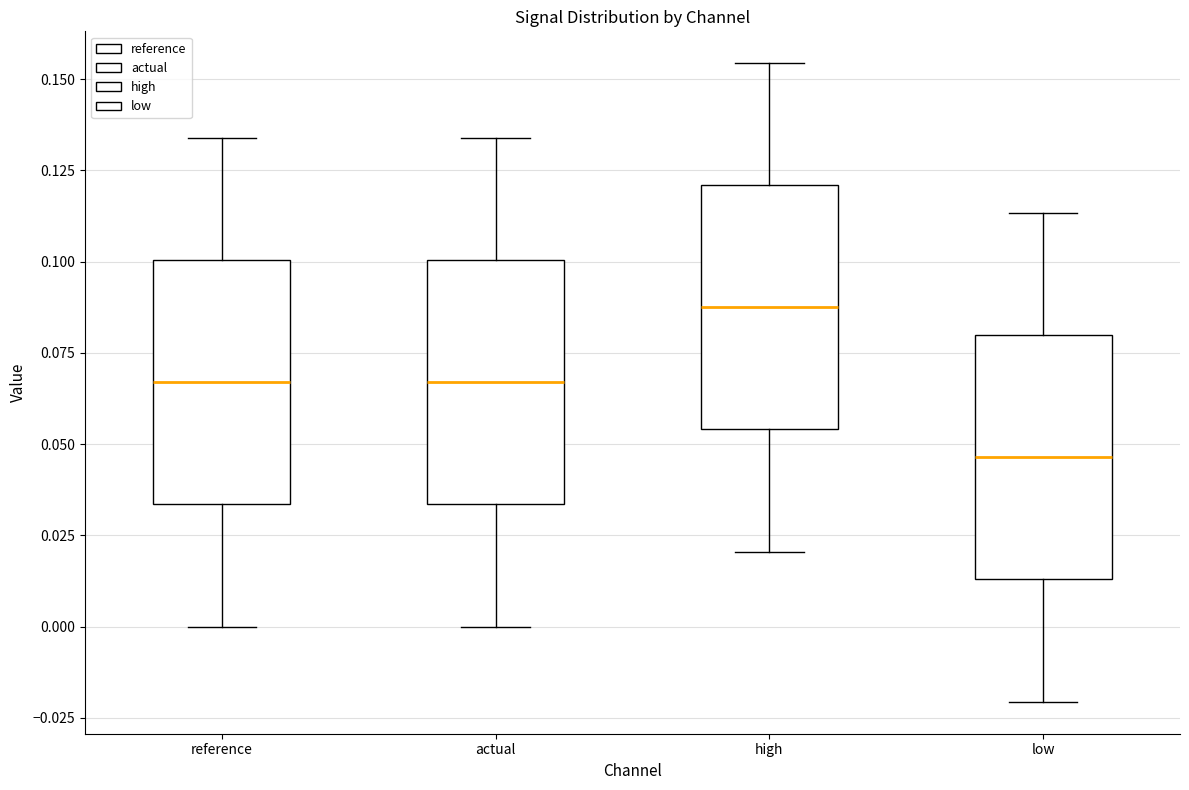

Reading left to right, transcribe this box plot: for each box, give where its median line is, the range the box spans, and where its two whiskers end, as read against the y-axis. The values are not printed on the chart, so give them approximately, as read against the axis.

reference: median 0.065, box 0.035 to 0.100, whiskers 0.000 to 0.135
actual: median 0.065, box 0.035 to 0.100, whiskers 0.000 to 0.135
high: median 0.090, box 0.055 to 0.120, whiskers 0.020 to 0.155
low: median 0.045, box 0.015 to 0.080, whiskers -0.020 to 0.115